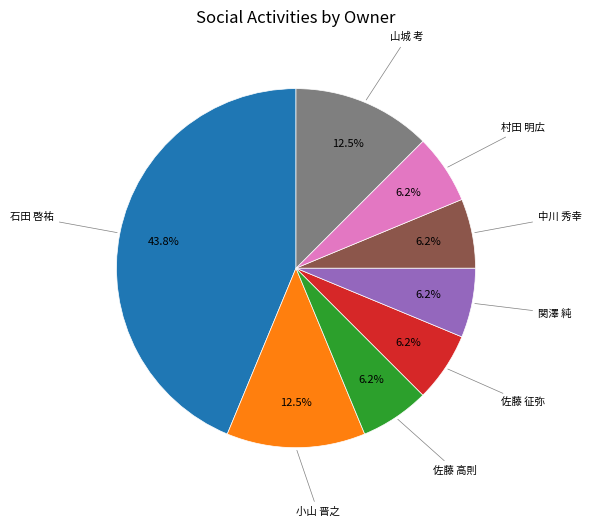

Does any single category account for the majority?

No